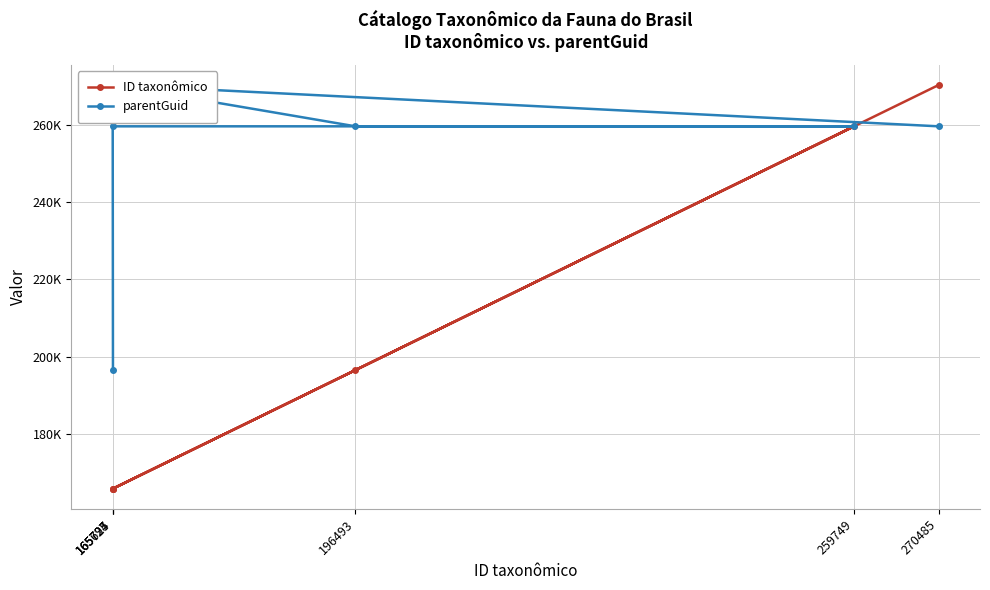

Is the value of ID taxonômico at 165725 greater than the value of parentGuid at 165694?

No